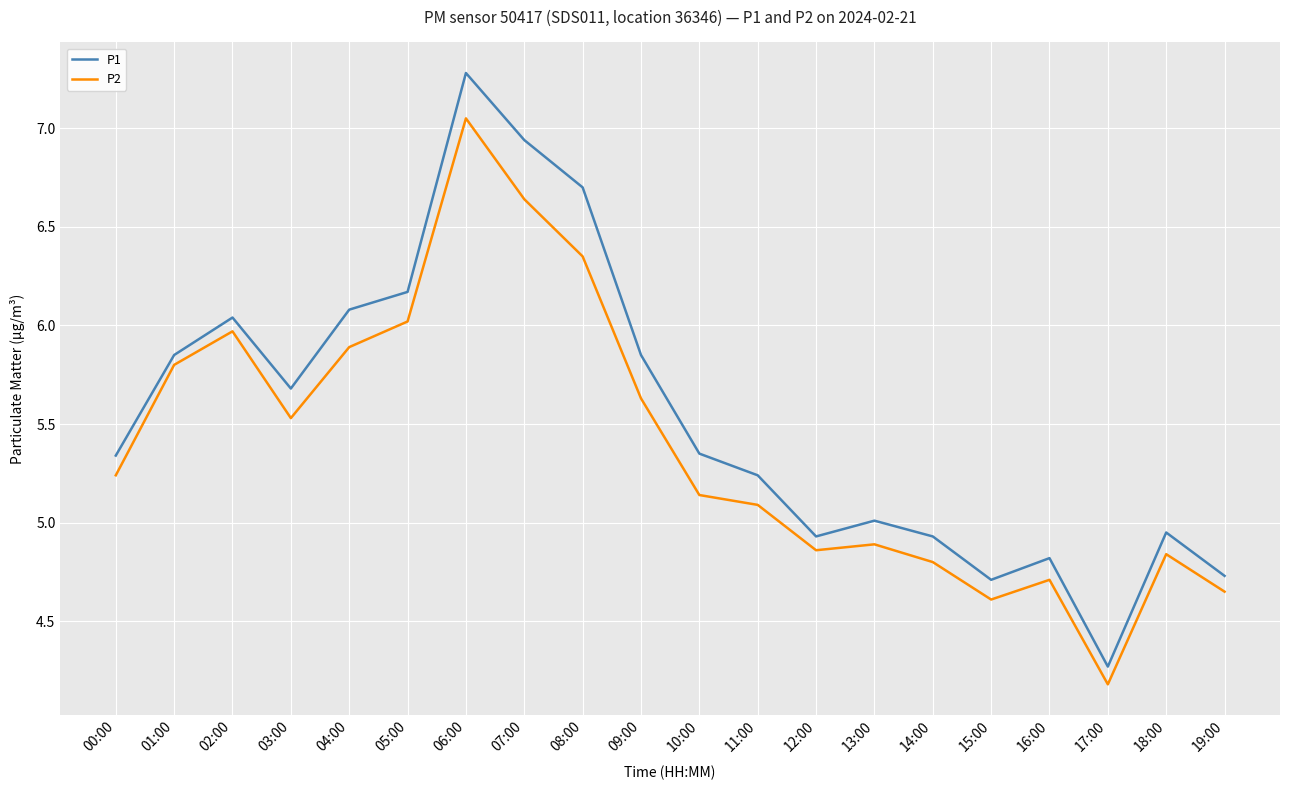

Which series has the widest spread of values?

P1